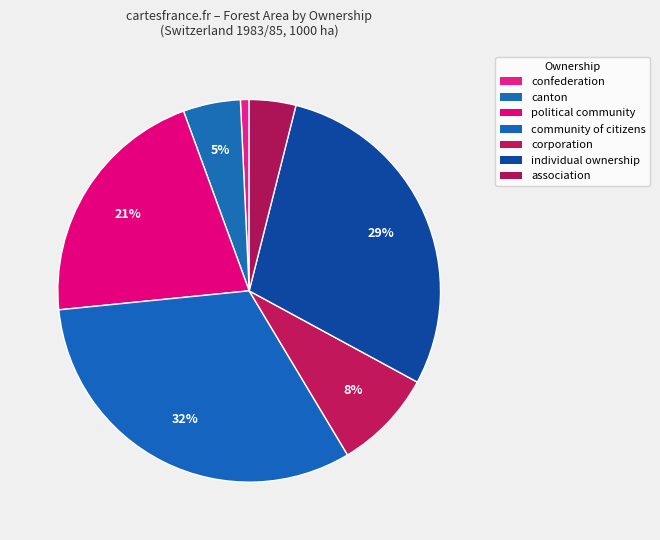

To the nearest percent, what percentage of the pie is canton?

5%